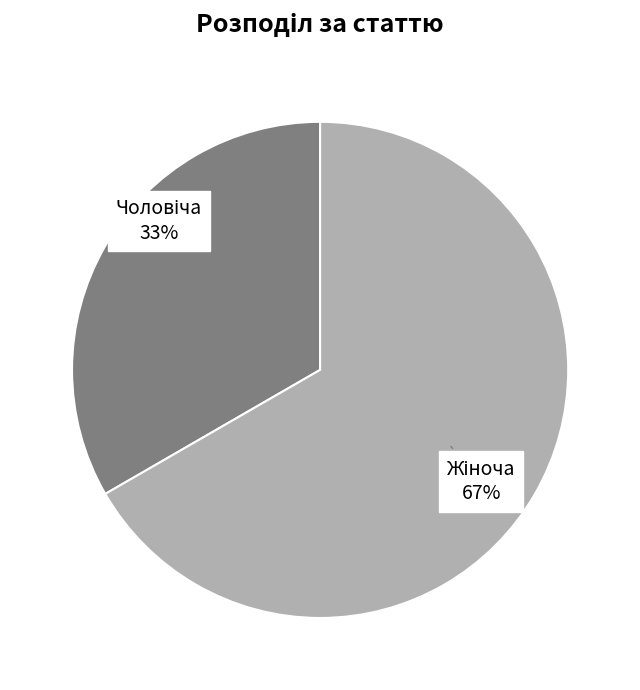

To the nearest percent, what is the average slice percentage?

50%